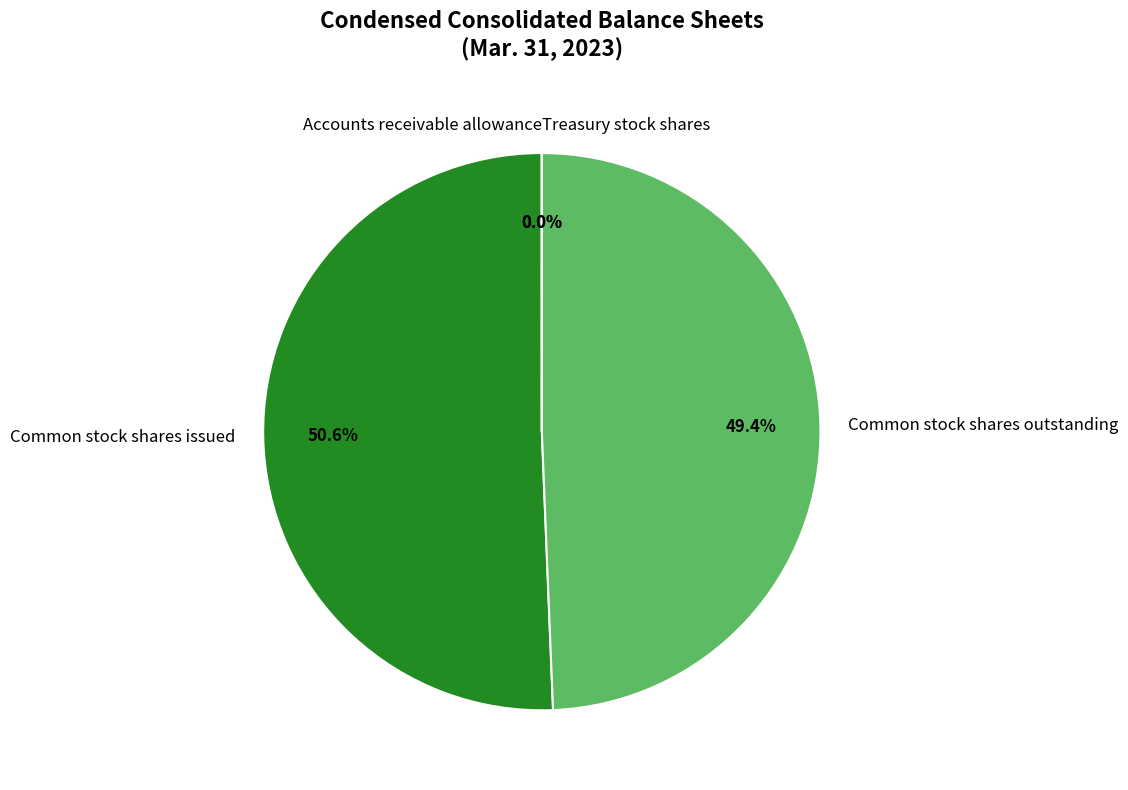

How much of the chart is everything except Common stock shares outstanding?

50.6%